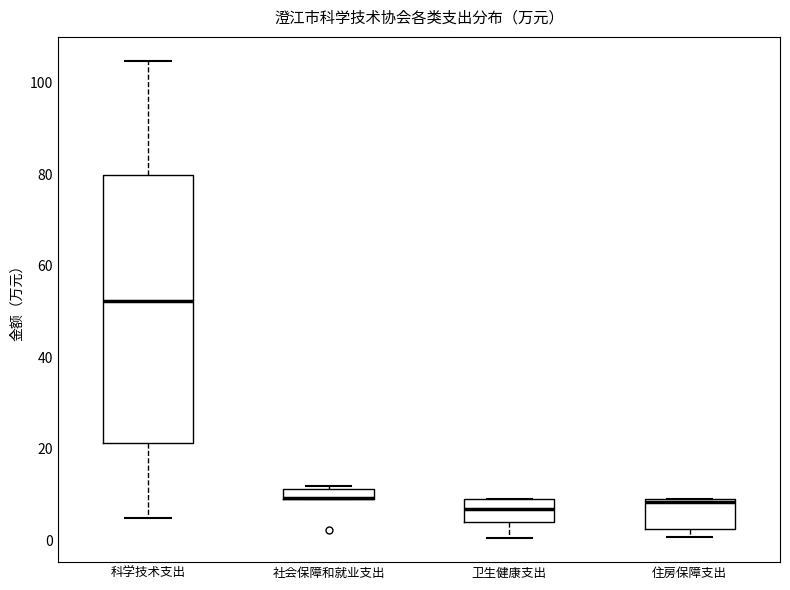

Comparing the boxes themselves (not the whiskers), which one is the tallest?

科学技术支出